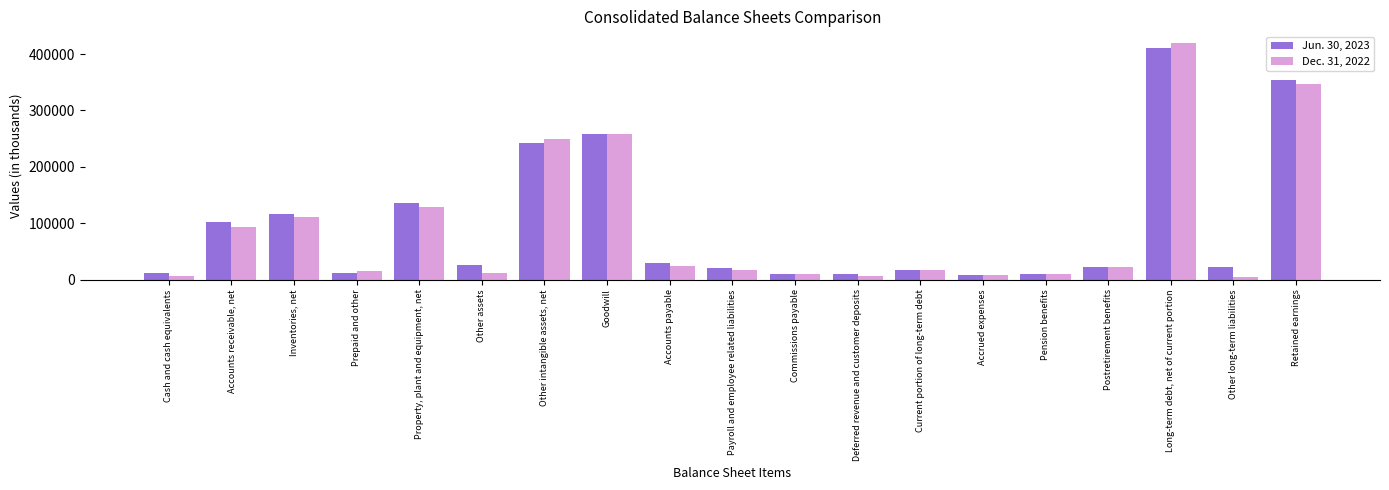

List the series in order of their overall mean, lowest first.

Dec. 31, 2022, Jun. 30, 2023